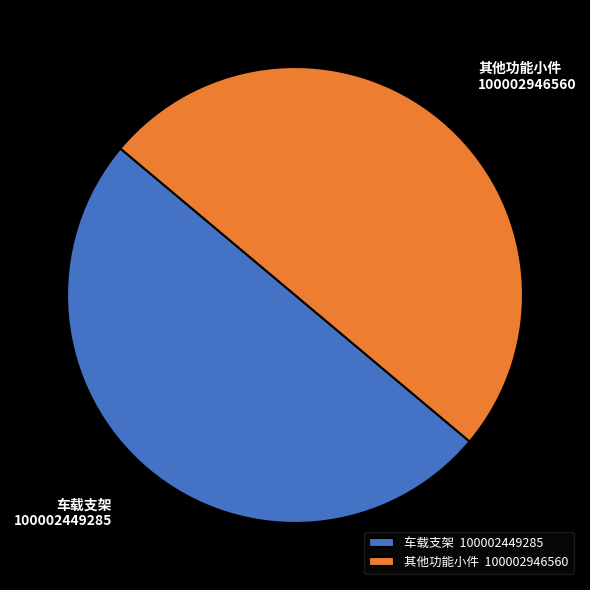

Combined, do 车载支架 and 其他功能小件 account for over 50%?

Yes